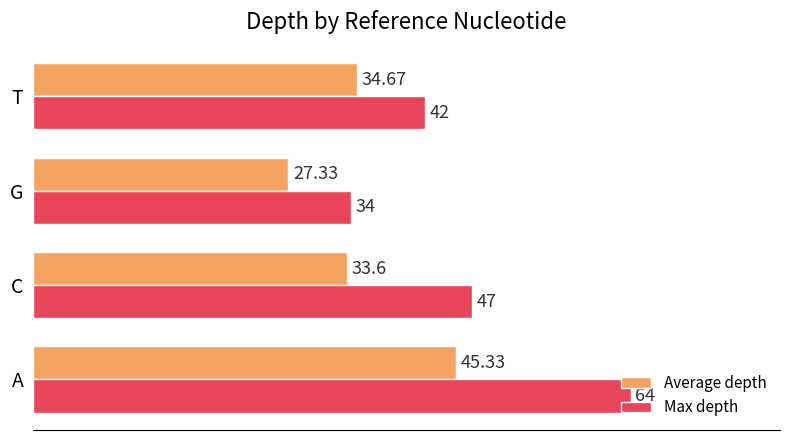

At which label does Average depth reach its peak?

A